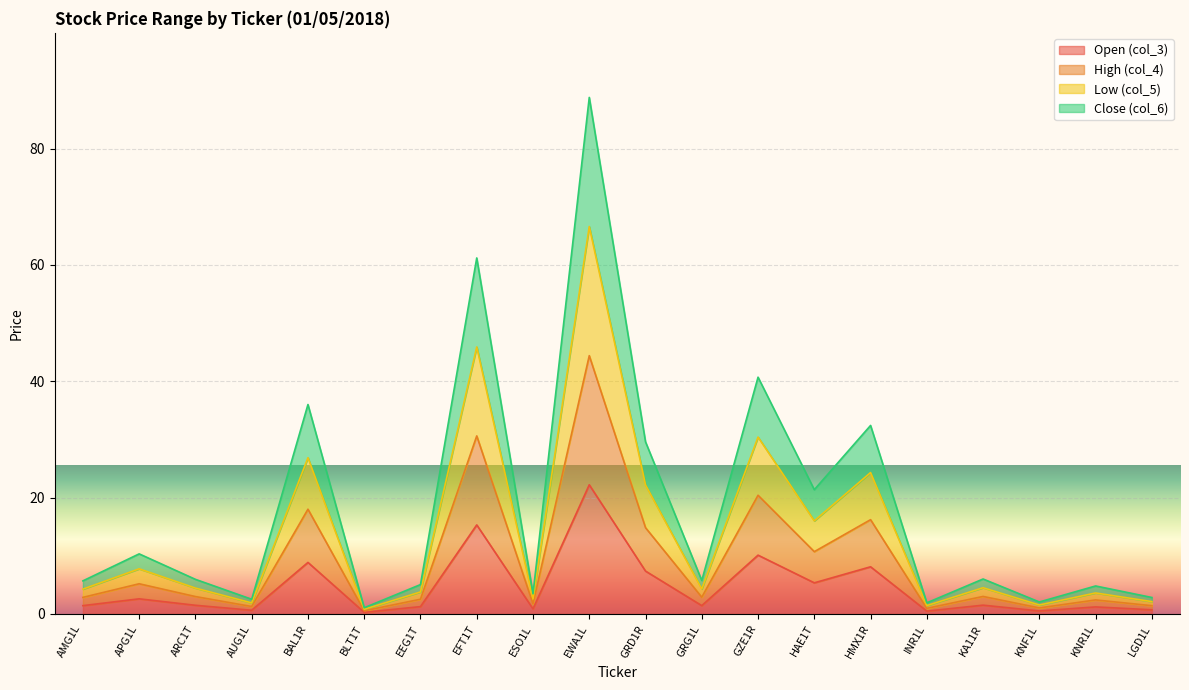

What is the average value of the High (col_4) series?

9.2